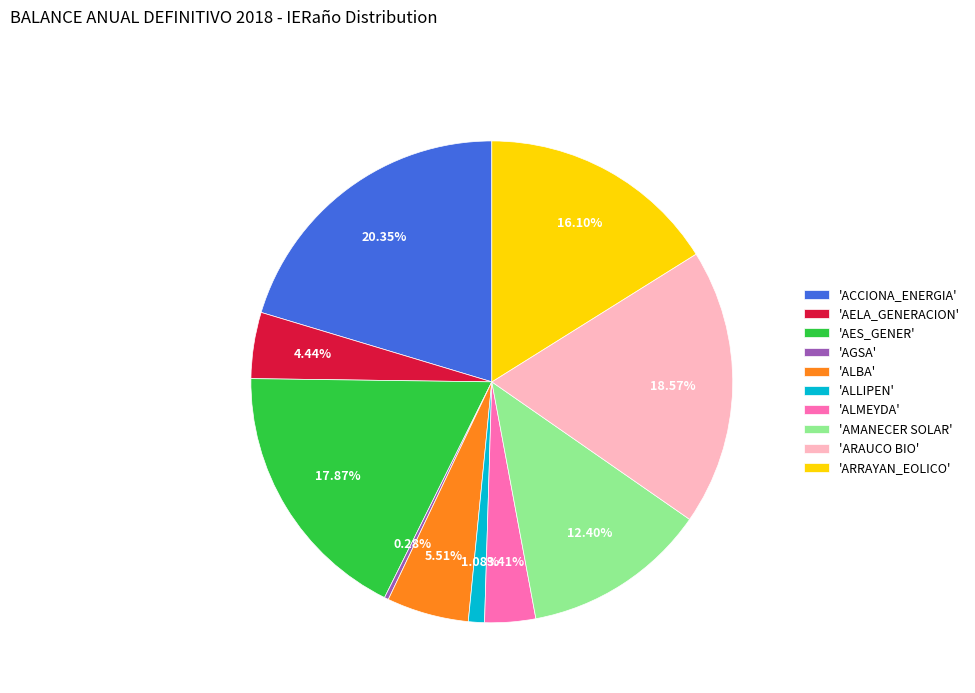

What is the ratio of the value at 'ARRAYAN_EOLICO' to the value at 'ACCIONA_ENERGIA'?

0.8